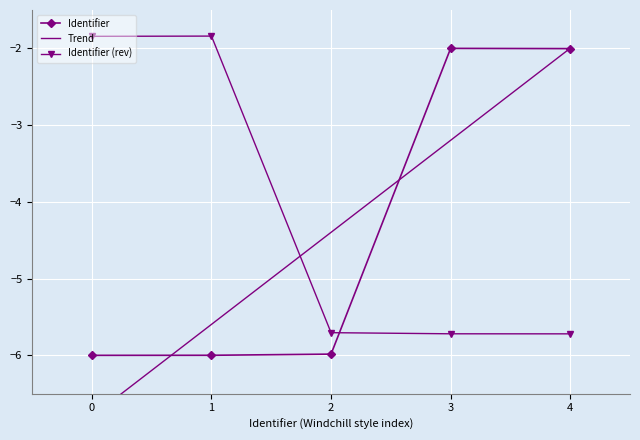

The value of Identifier at 3 is -0.7. True or false?

False